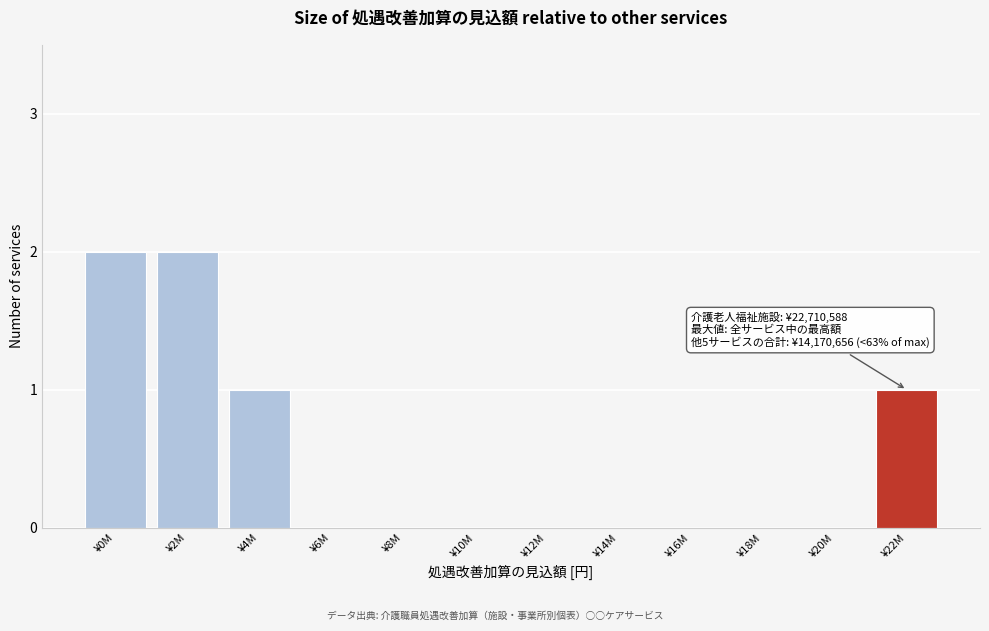

Reading left to right, what are all the values shown in this chart?

¥0M=2	¥2M=2	¥4M=1	¥6M=0	¥8M=0	¥10M=0	¥12M=0	¥14M=0	¥16M=0	¥18M=0	¥20M=0	¥22M=1